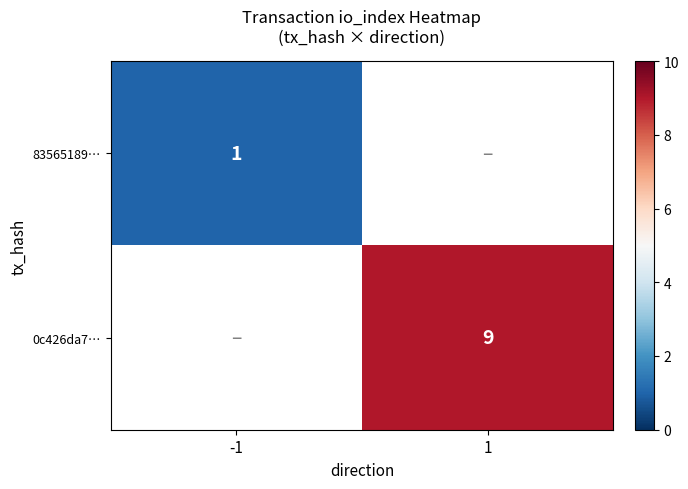

How many distinct data groups are displayed?

2